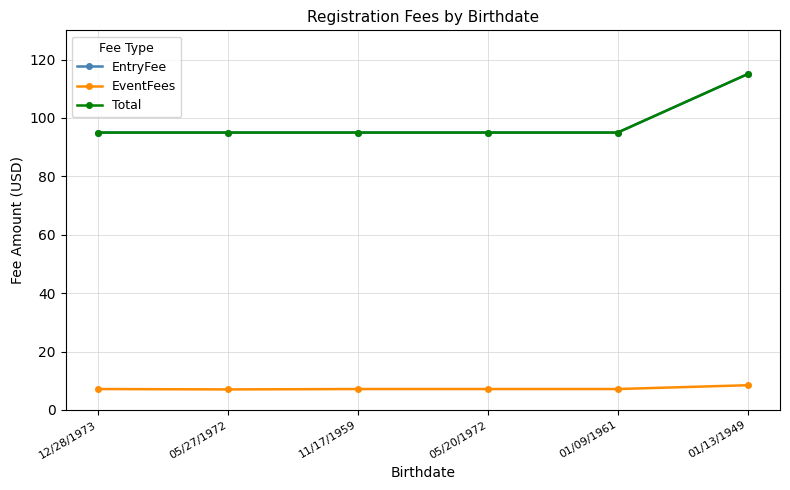

Does the chart have visible grid lines?

Yes